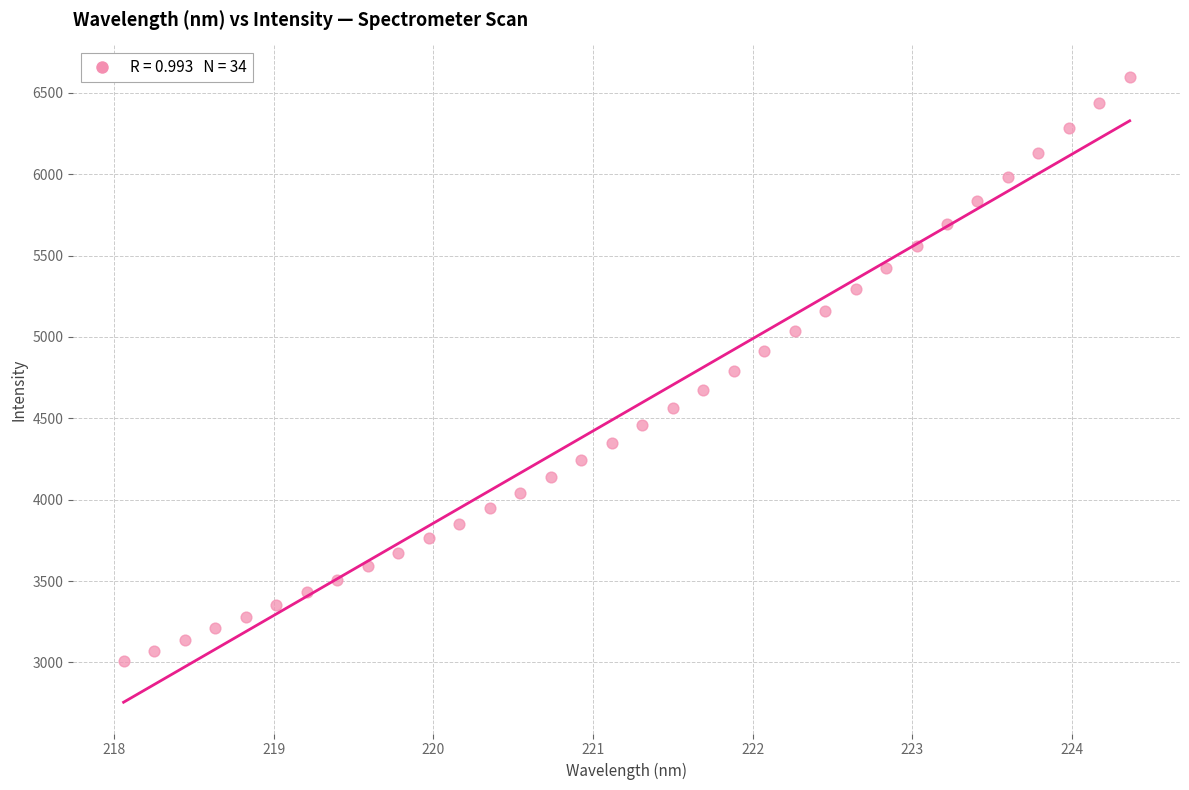

What is the range of X values (max minus min)?

6.3